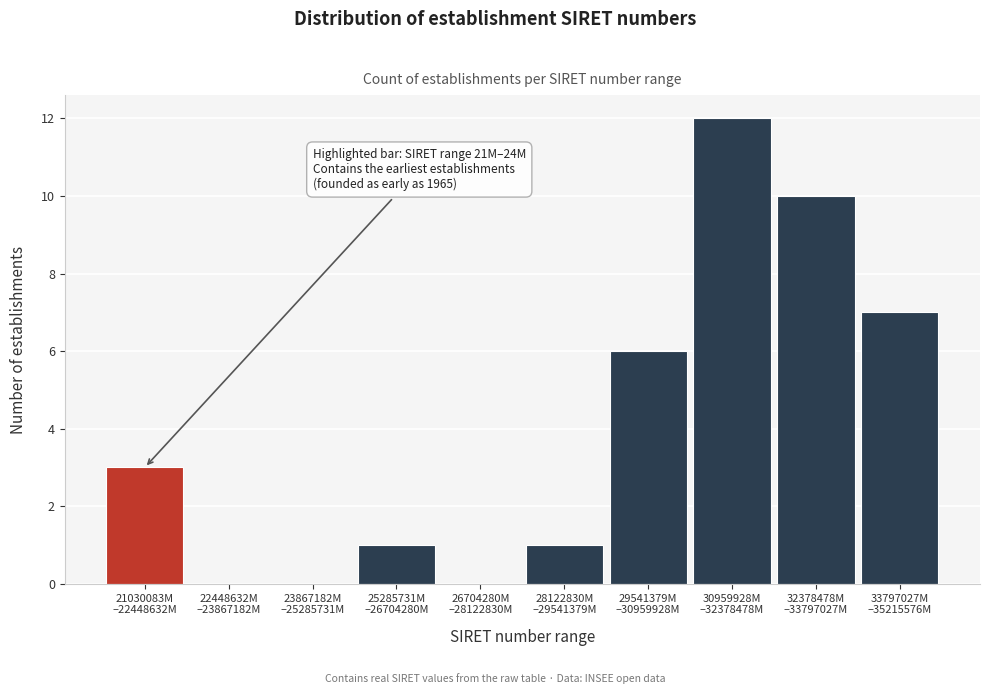

What is the maximum value shown in the chart?

12